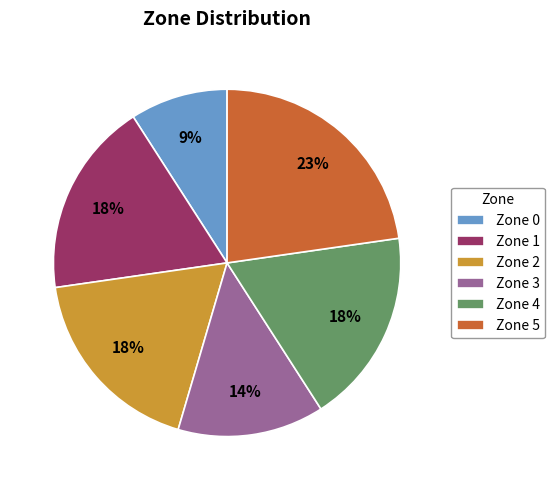

Approximately how many times larger is the value at Zone 0 compared to Zone 2?

0.5